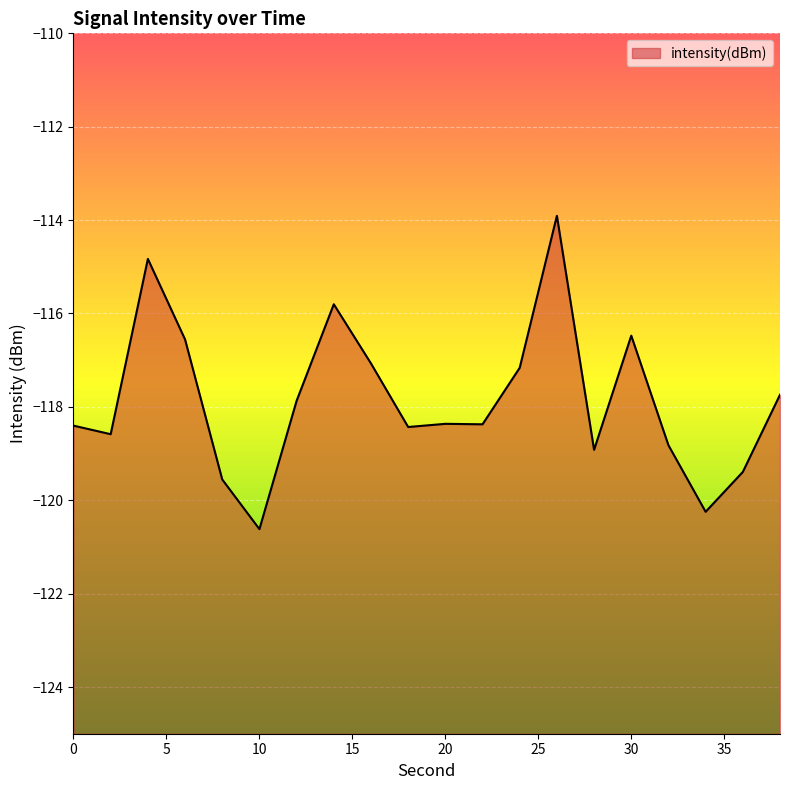

How many values are below -118?

11